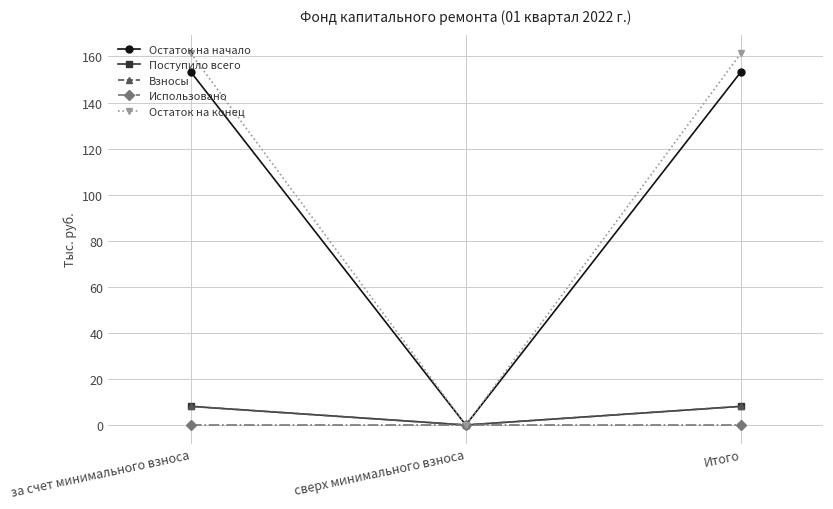

At which category is the sum across all series the highest?

за счет минимального взноса